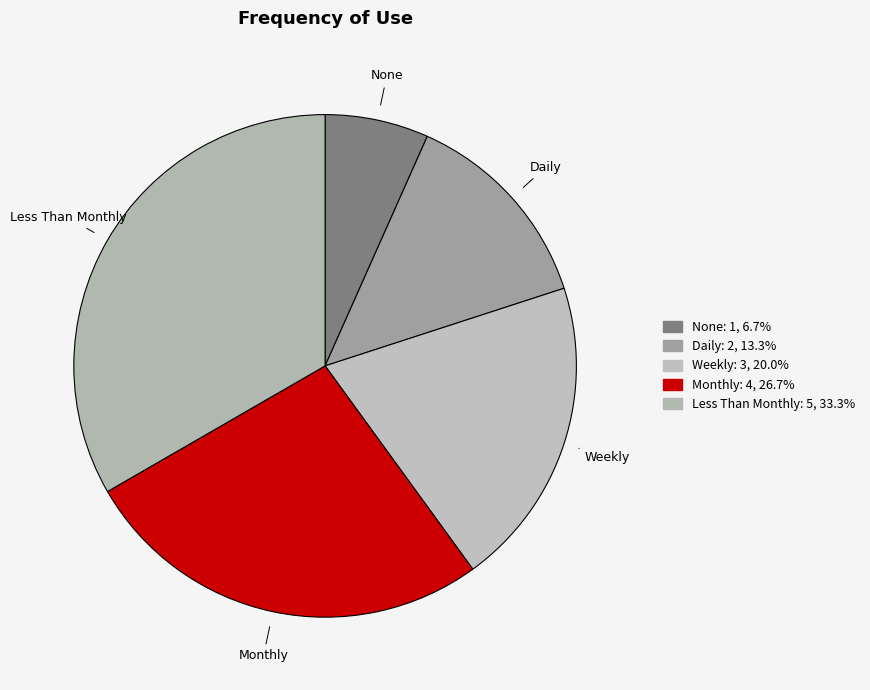

Between None and Weekly, which is larger?

Weekly